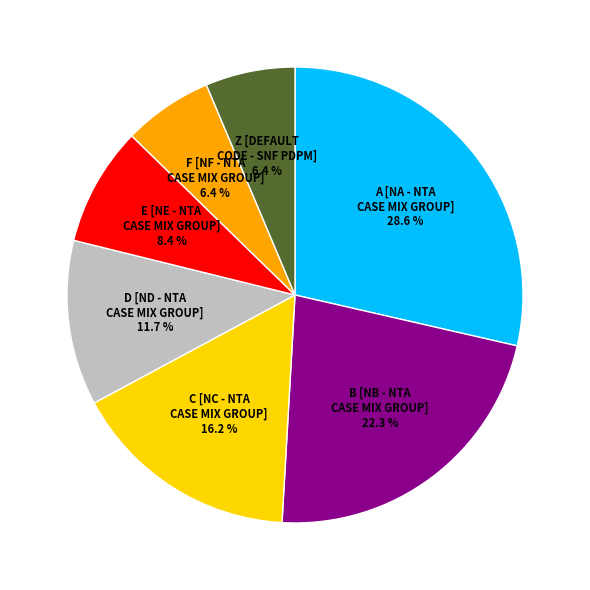

To the nearest percent, what percentage of the pie is A?

29%